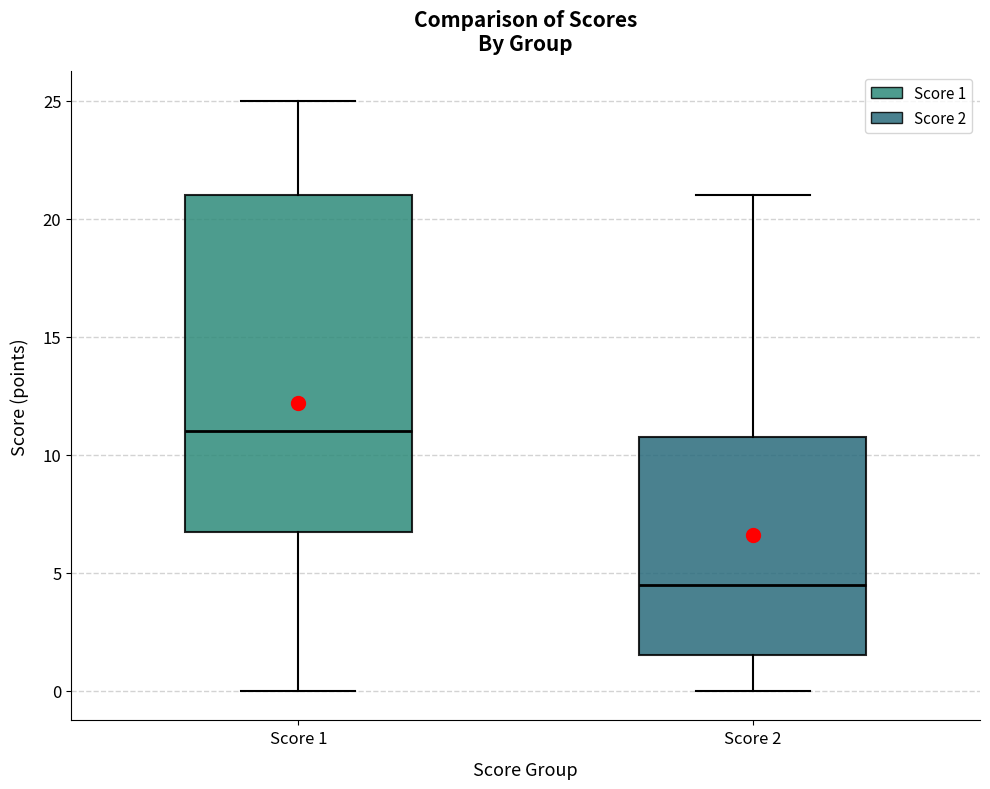

Which box has the lowest median line?

Score 2